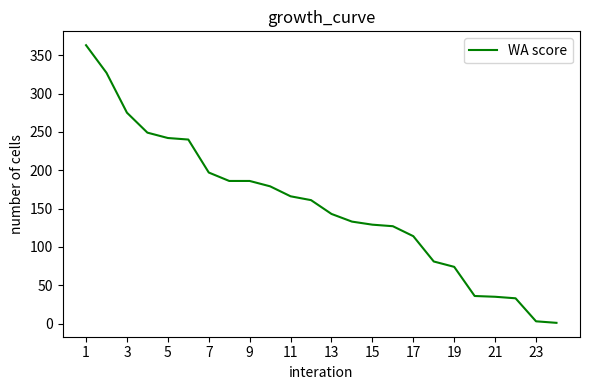

What is the difference between the maximum and minimum values?

362